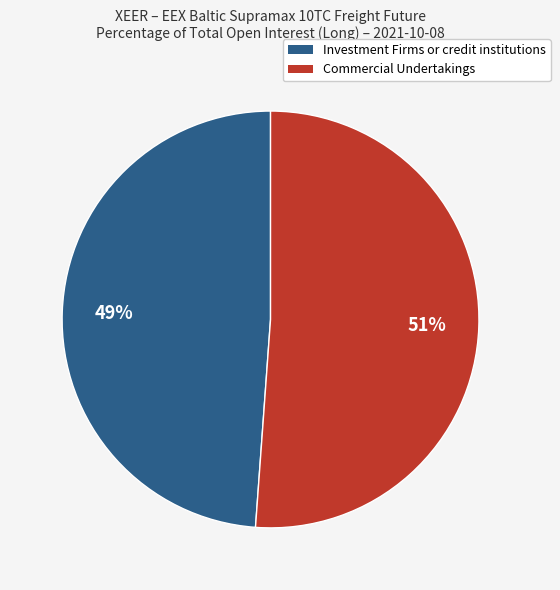

Count the number of slices in the pie.

2